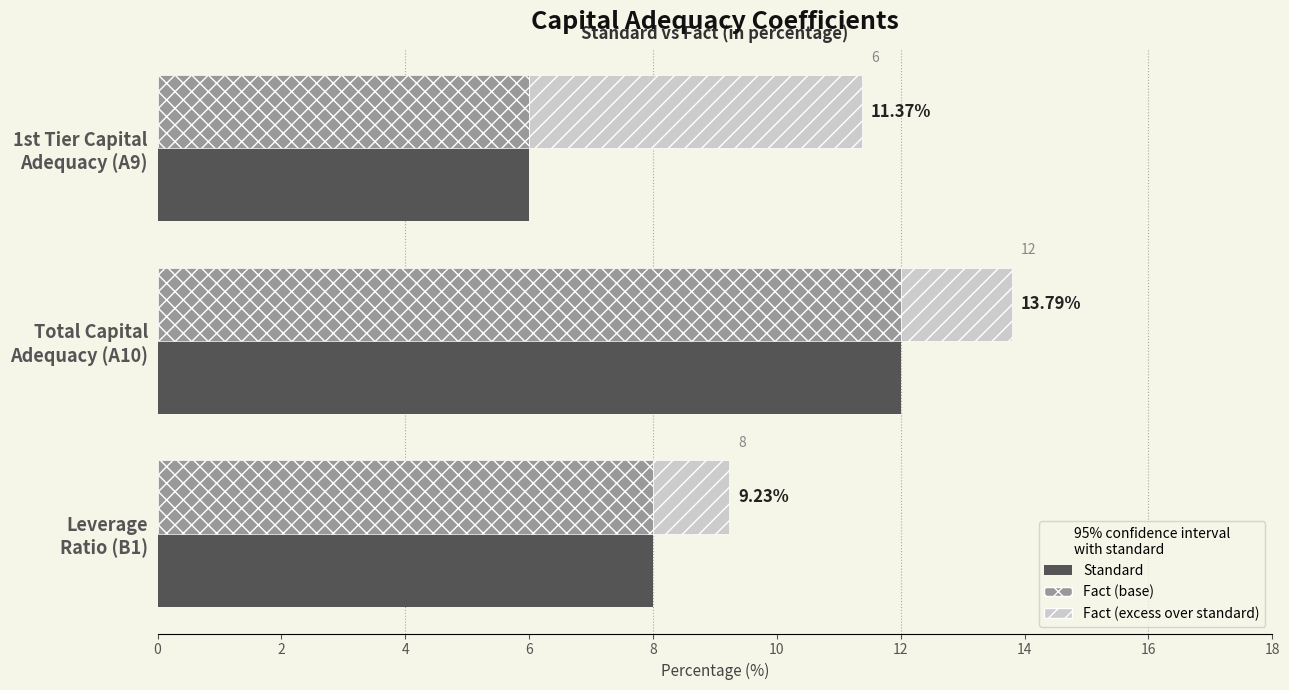

At which category does the chart reach its peak across all series?

Total Capital Adequacy (A10)